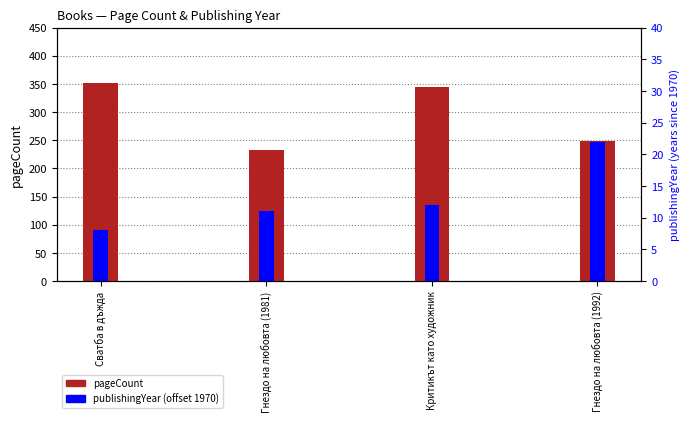

At how many categories does at least one series exceed 320?

2